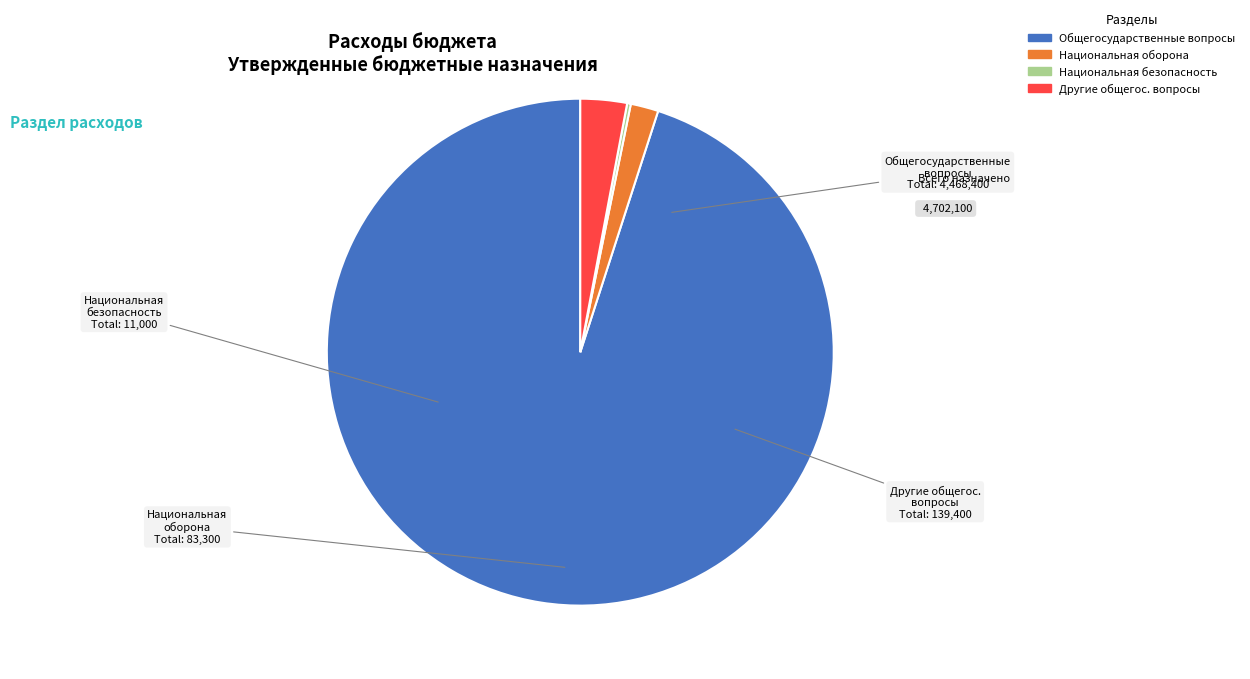

Approximately how many times larger is the value at Общегосударственные вопросы compared to Национальная оборона?

53.6